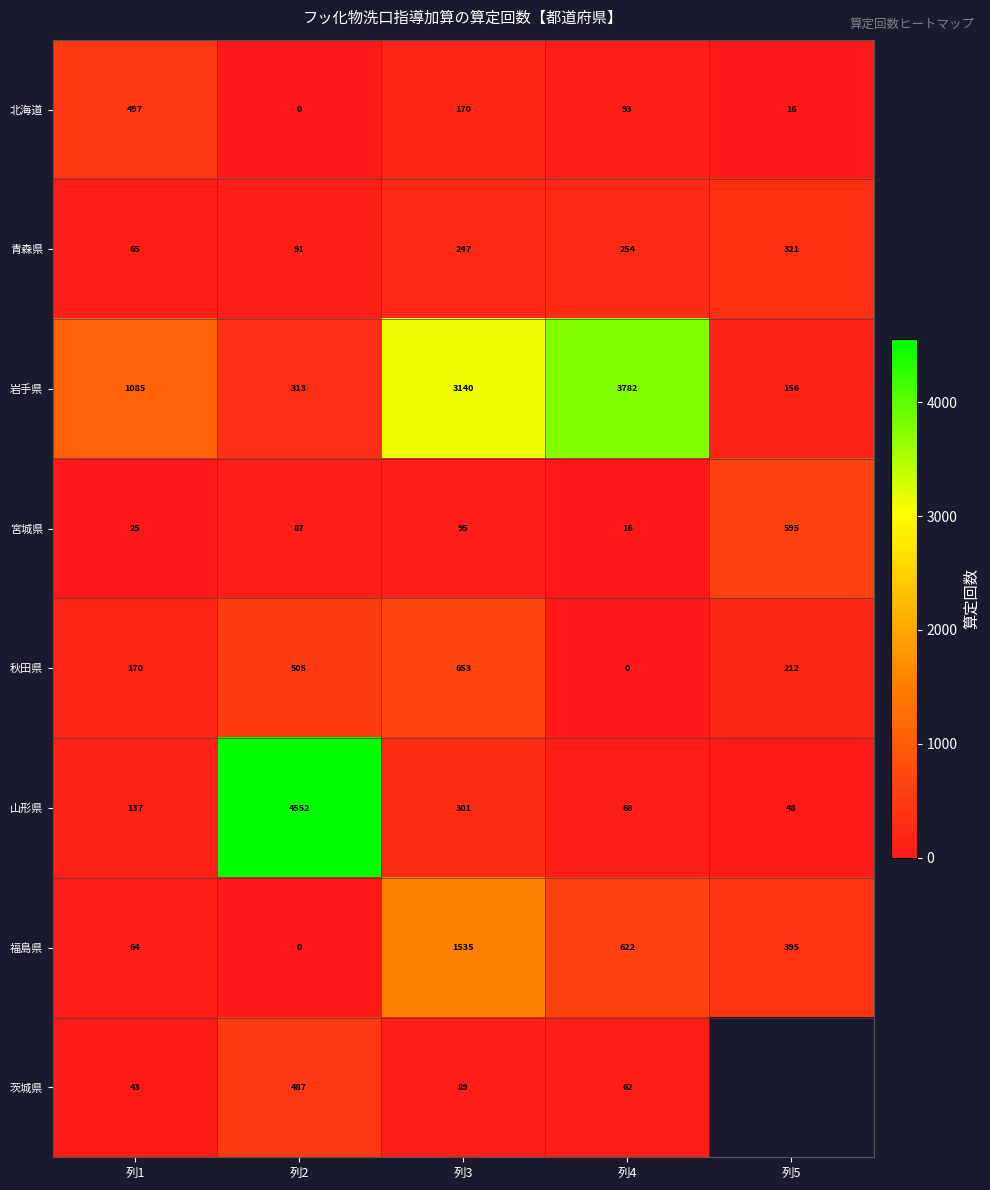

Which category has the lowest value in the 北海道 series?

列2